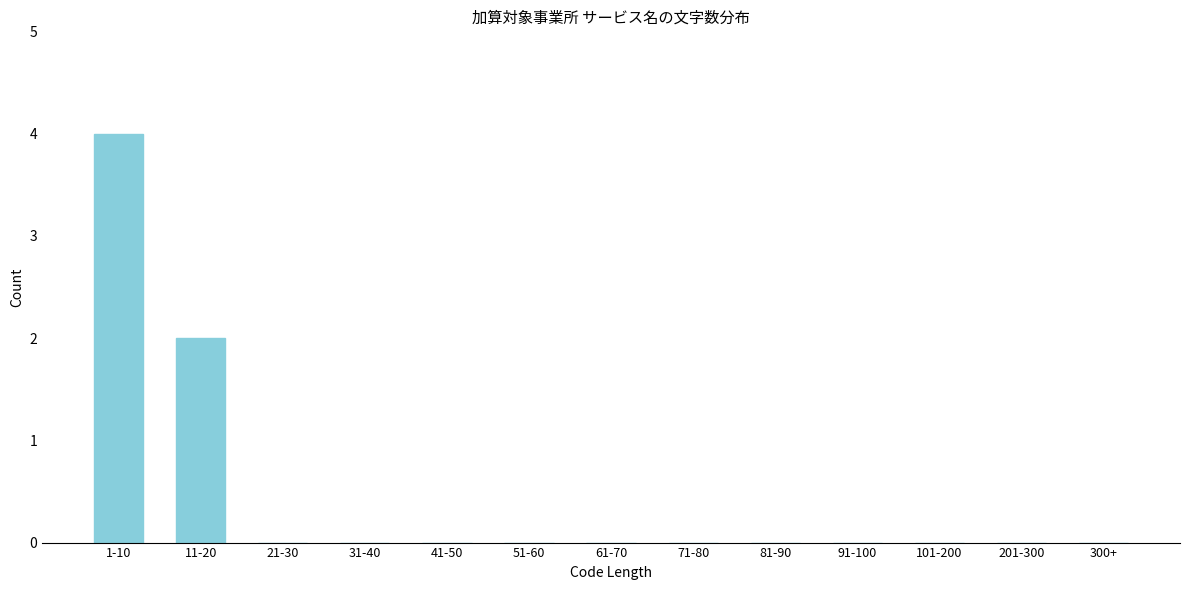

Reading left to right, list all the values displayed in this chart.

1-10=4	11-20=2	21-30=0	31-40=0	41-50=0	51-60=0	61-70=0	71-80=0	81-90=0	91-100=0	101-200=0	201-300=0	300+=0